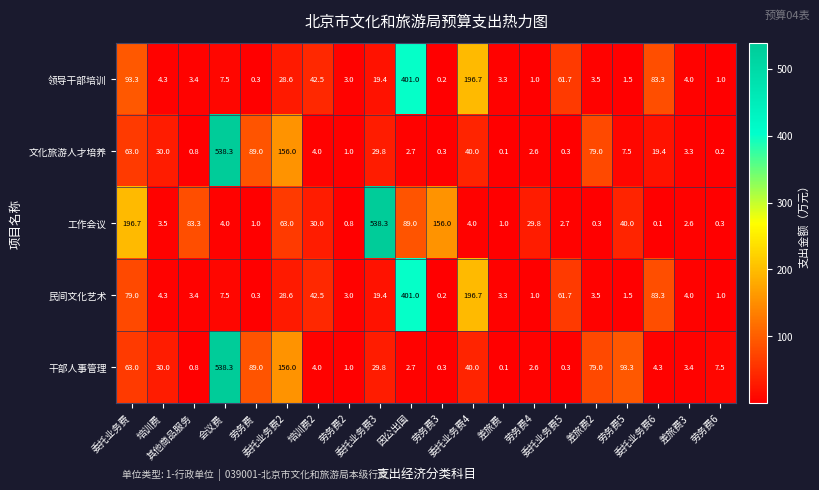

Which series has the largest total across all categories?

工作会议